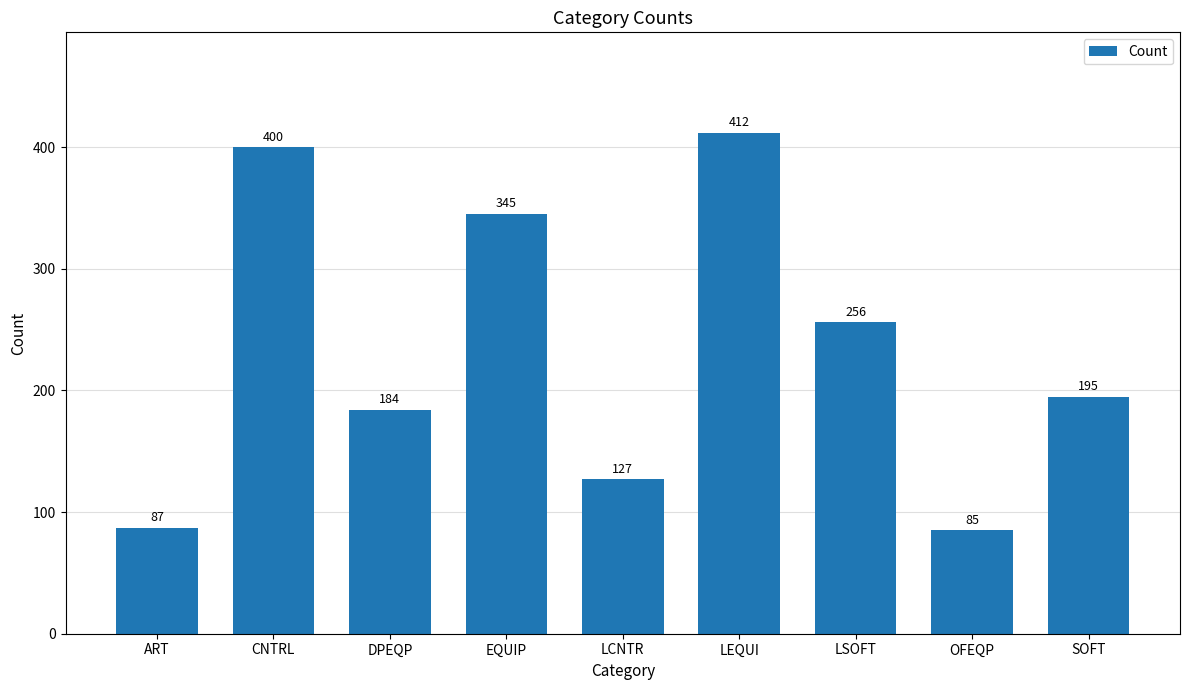

How many values are between 127 and 345?

5